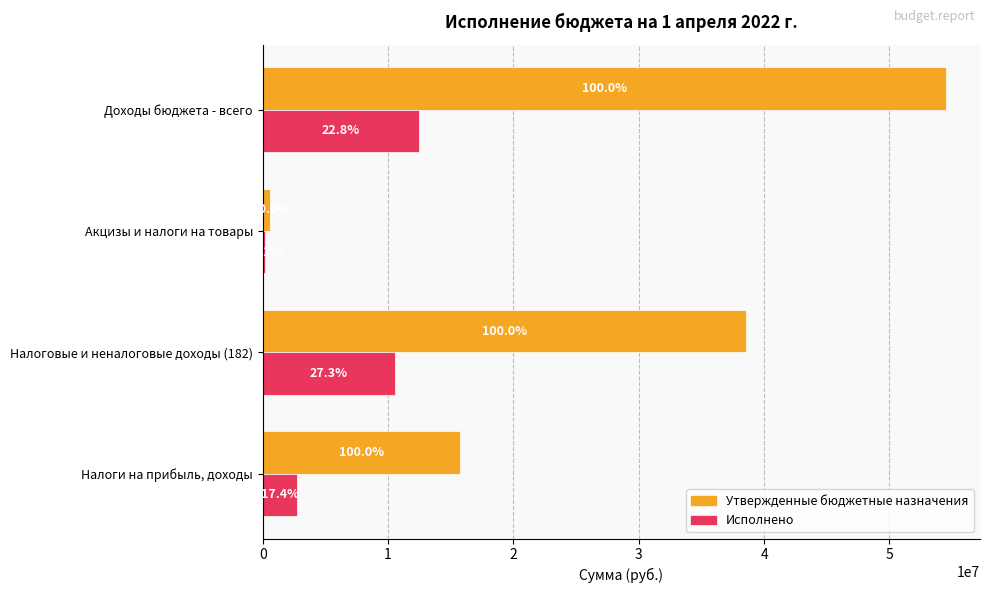

Reading left to right, transcribe all the data shown in this chart.

Утвержденные бюджетные назначения: 0=54500759.1	1=615700.0	2=38553600.0	3=15753600.0
Исполнено: 0=12449395.0	1=172870.7	2=10540274.5	3=2745923.8